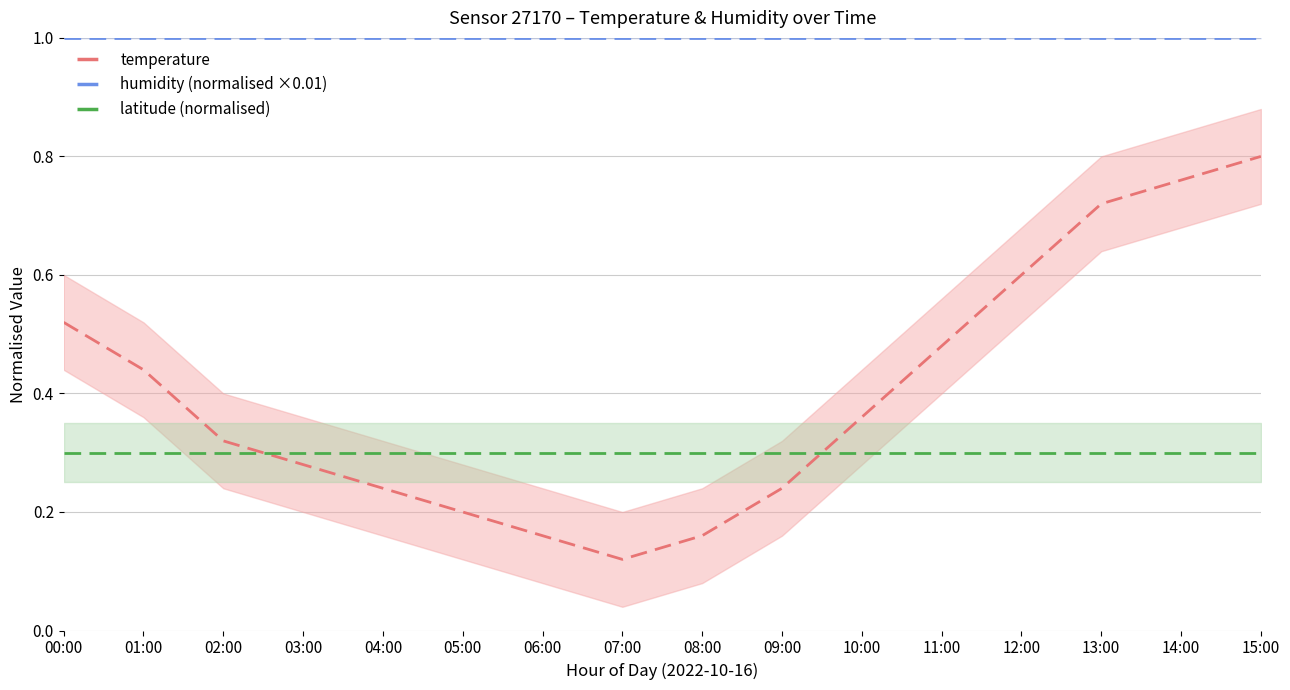

What is the label of the 11th point from the left?

10:00